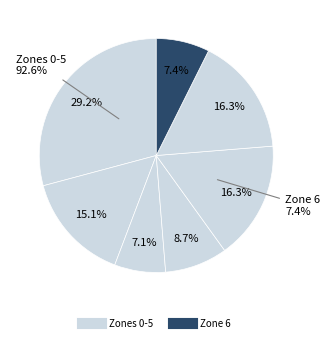

The 2 slice represents 7% of the pie. True or false?

True